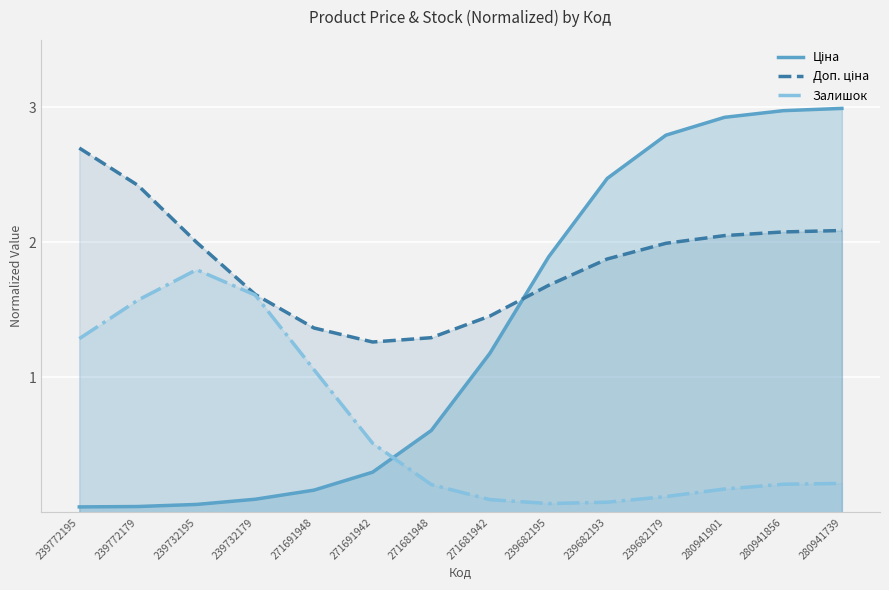

How many distinct data groups are displayed?

3